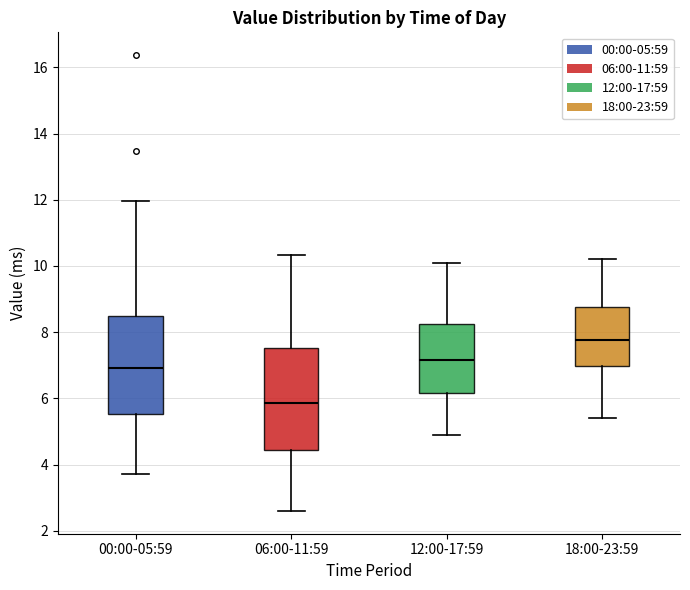

Reading left to right, transcribe this box plot: for each box, give where its median line is, the range the box spans, and where its two whiskers end, as read against the y-axis. The values are not printed on the chart, so give them approximately, as read against the axis.

00:00-05:59: median 7.0, box 5.6 to 8.4, whiskers 3.8 to 12.0
06:00-11:59: median 5.8, box 4.4 to 7.6, whiskers 2.6 to 10.4
12:00-17:59: median 7.2, box 6.2 to 8.2, whiskers 5.0 to 10.2
18:00-23:59: median 7.8, box 7.0 to 8.8, whiskers 5.4 to 10.2